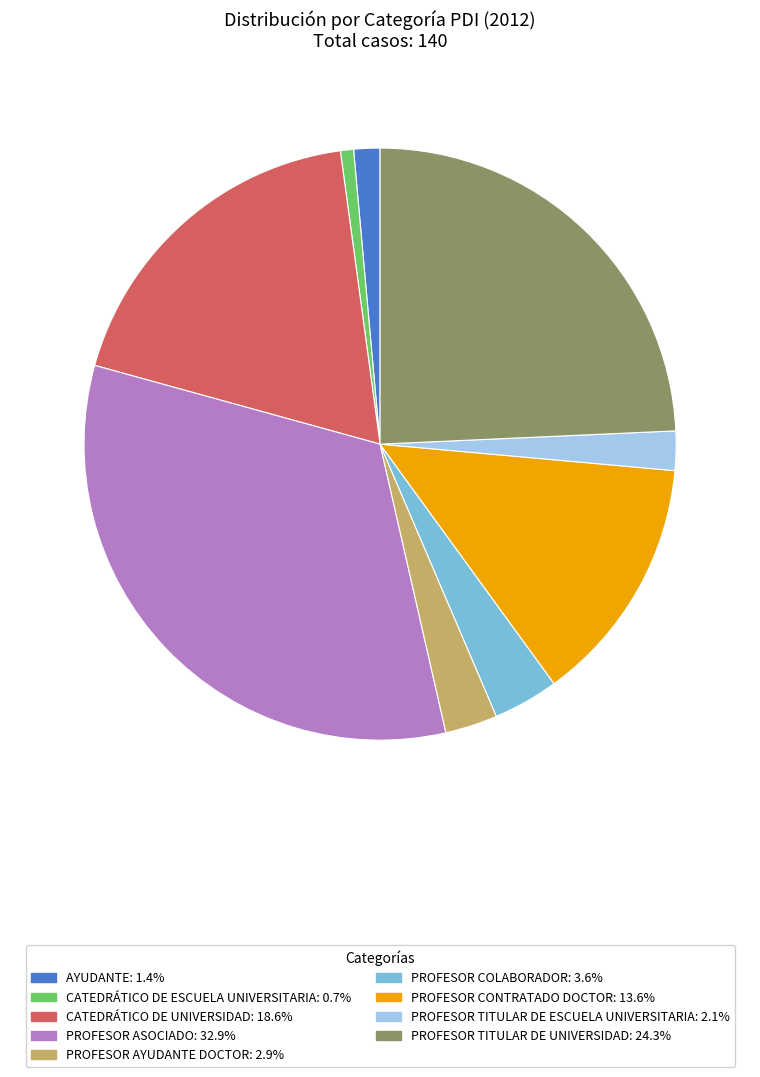

Is it true that CATEDRÁTICO DE ESCUELA UNIVERSITARIA is 1% of the pie?

True